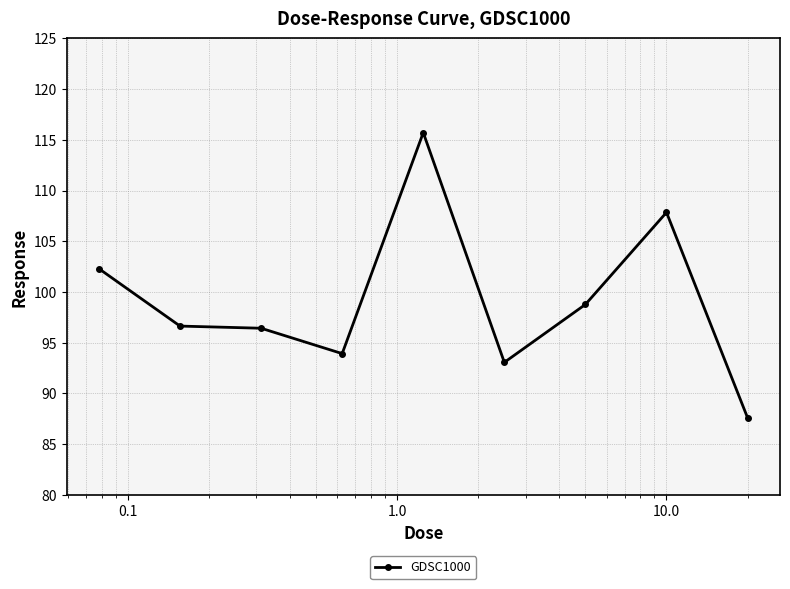

What is the sum of all values?

892.3